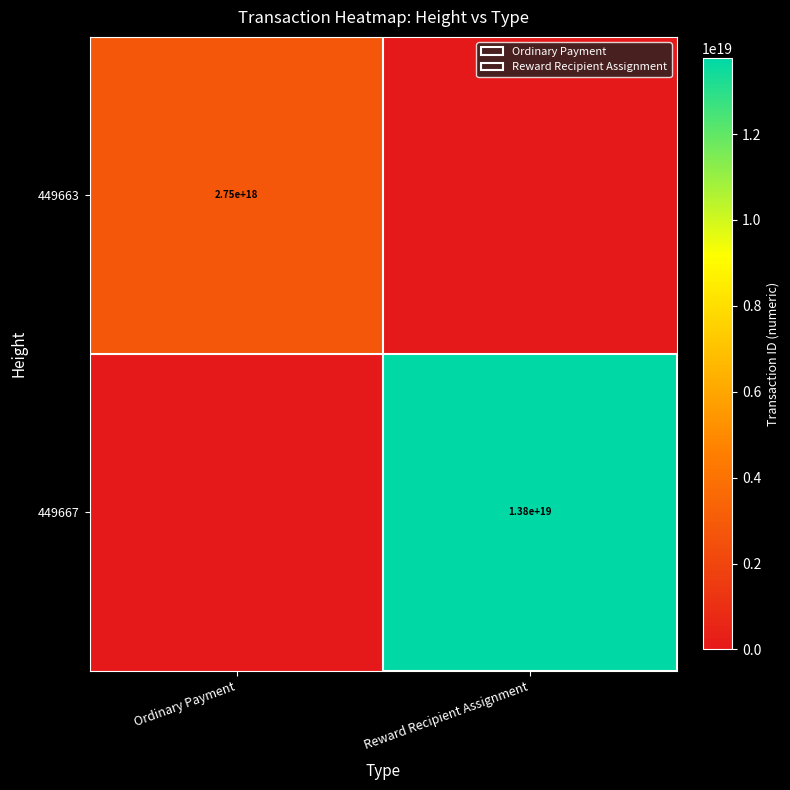

Is the value of 449663 at Ordinary Payment greater than the value of 449667 at Reward Recipient Assignment?

No